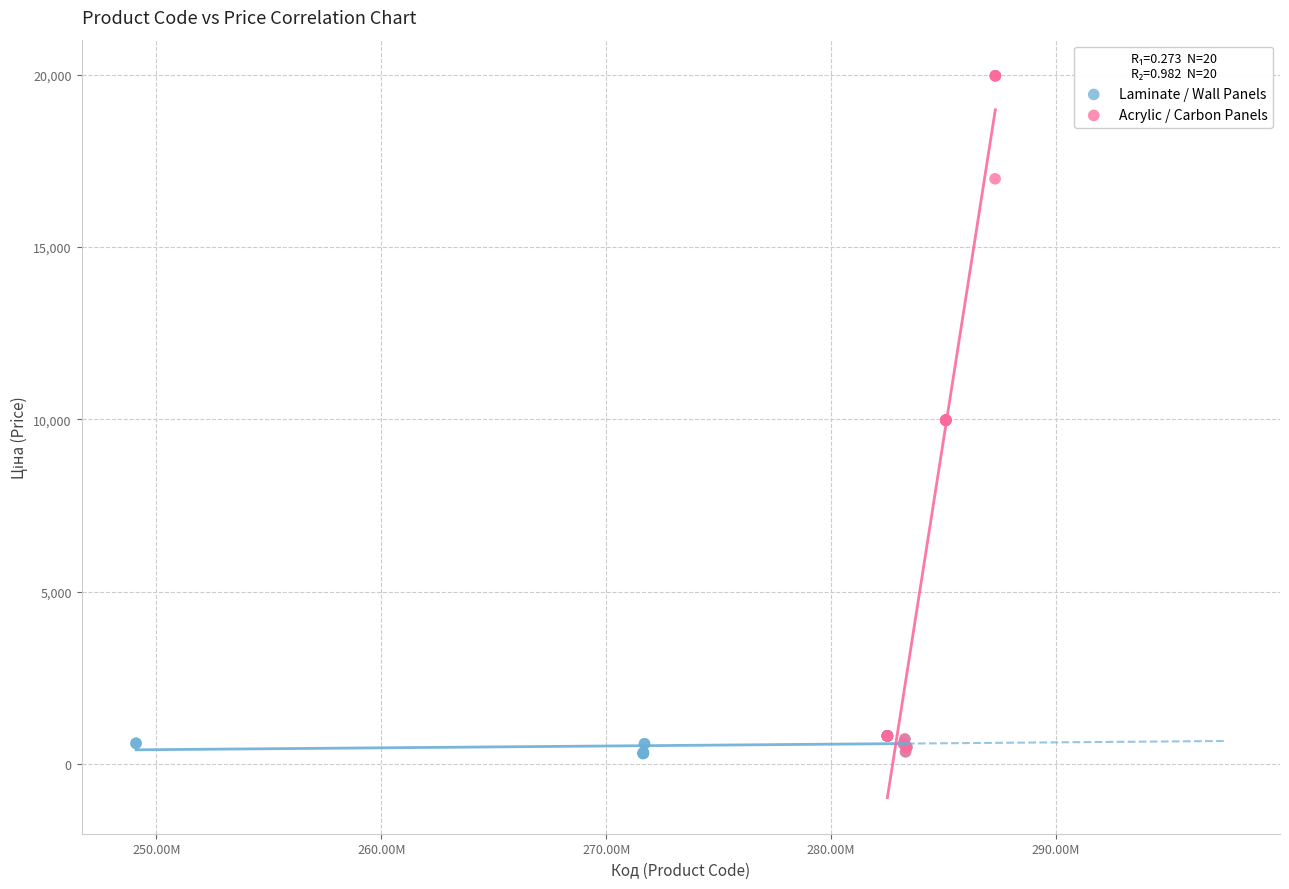

Which series reaches the maximum Y coordinate?

Acrylic / Carbon Panels